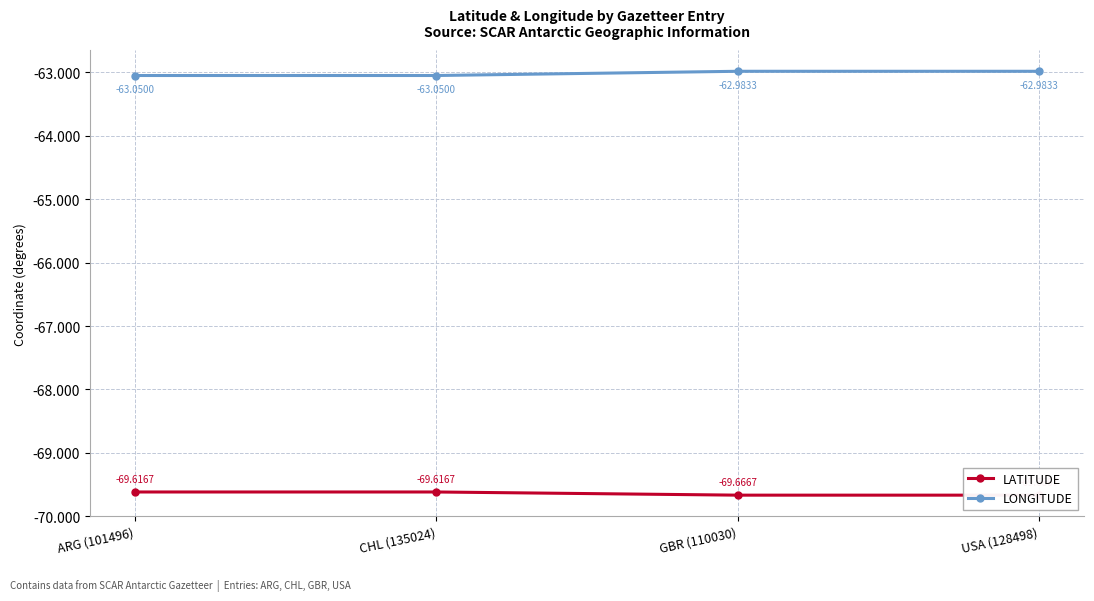

Count the LONGITUDE values in the range -63 to -62.

2